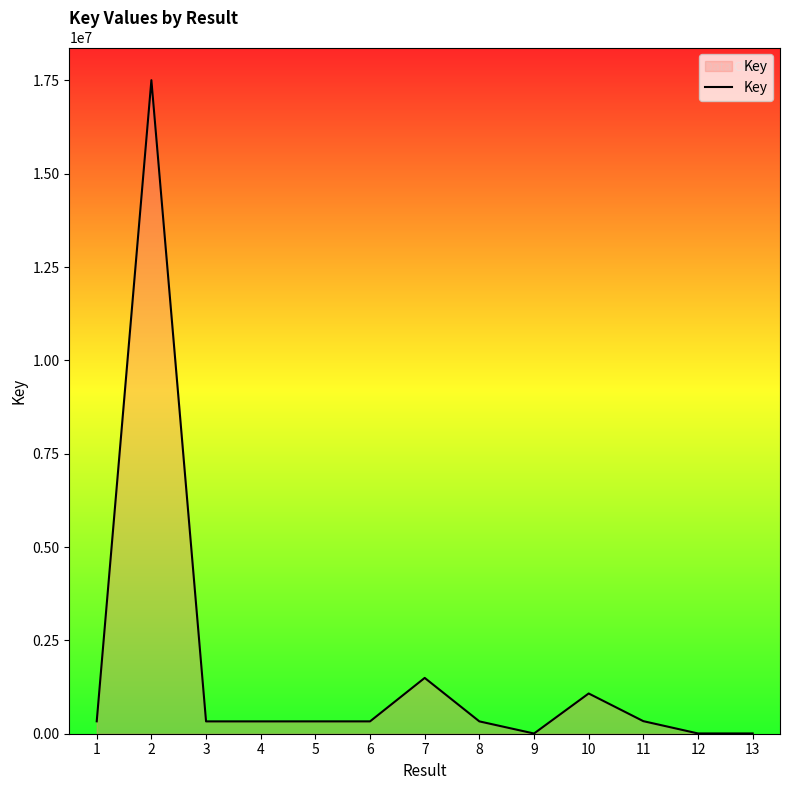

Is it true that the value at 2 is 17507351?

True